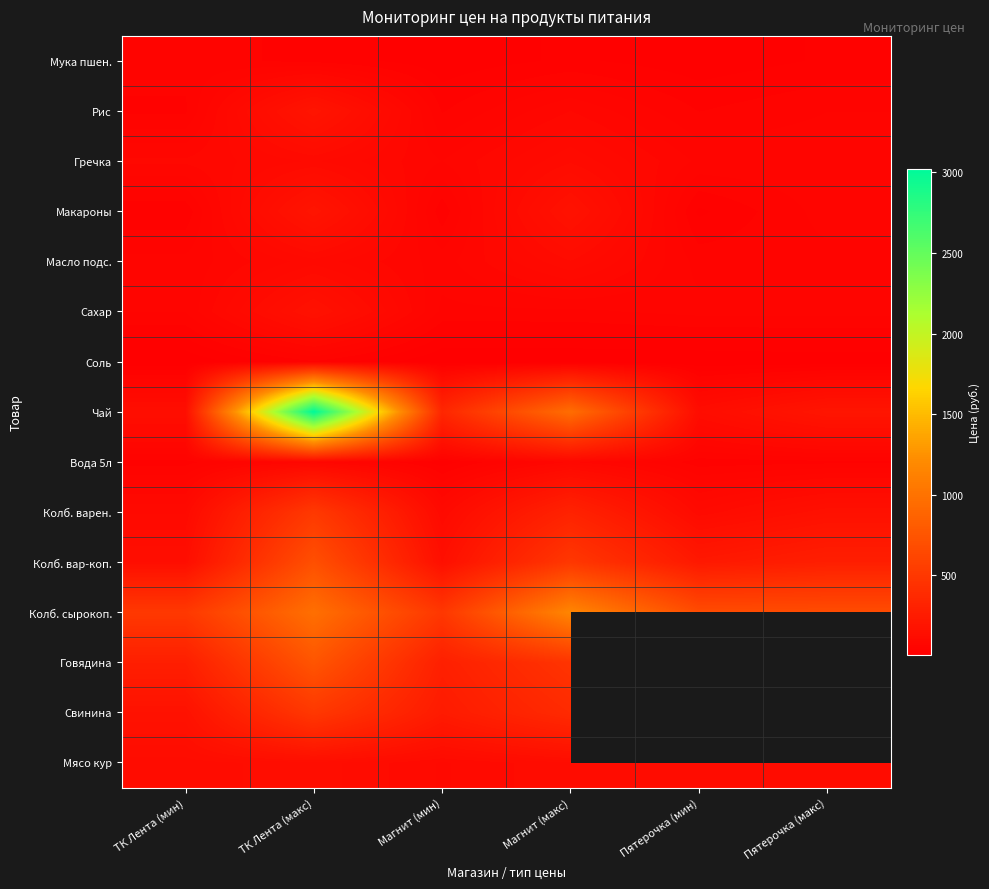

What is the difference between the highest and lowest values at ТК Лента (макс)?

2983.9